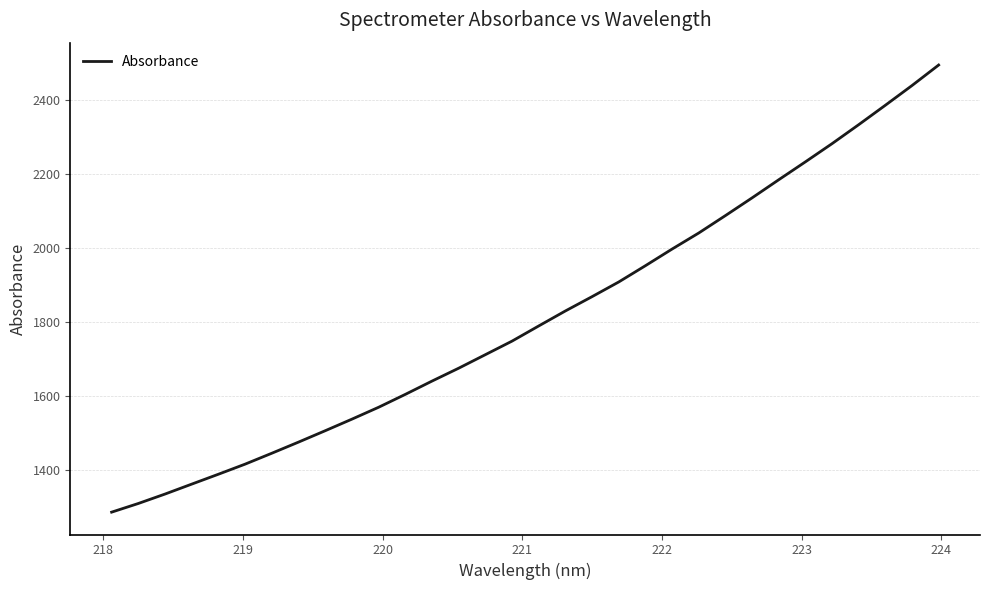

What is the minimum value shown in the chart?

1286.5